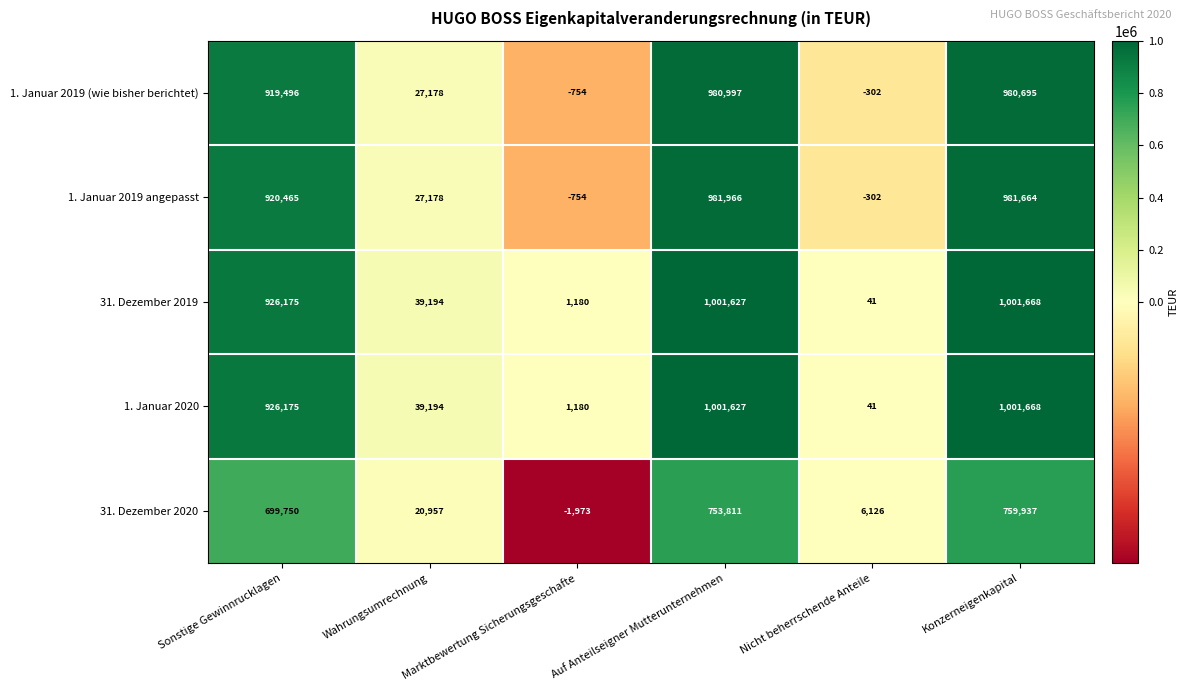

What is the difference between the highest and lowest values at Auf Anteilseigner Mutterunternehmen?

247816